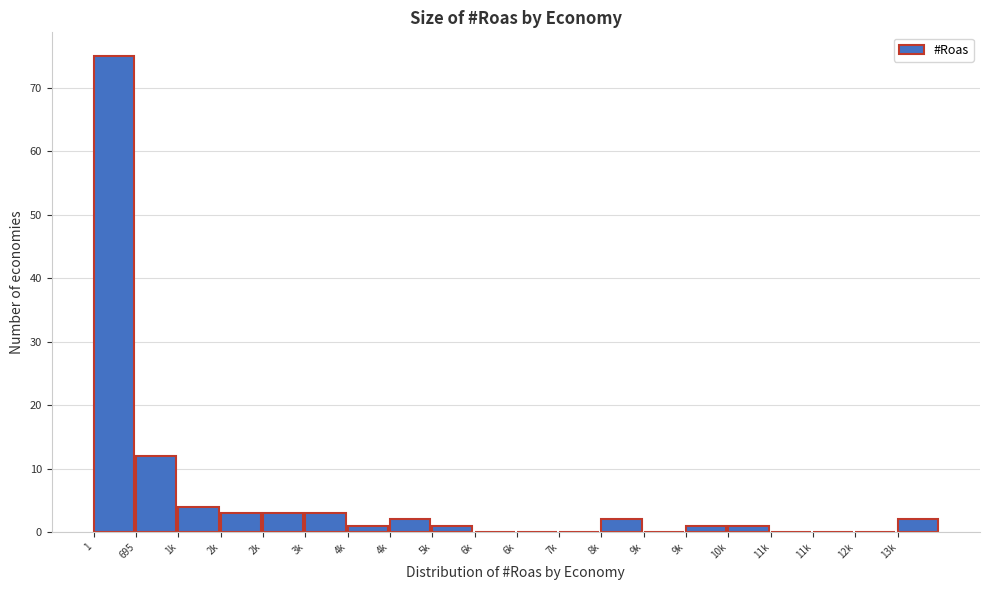

Count the number of data series in this chart.

1